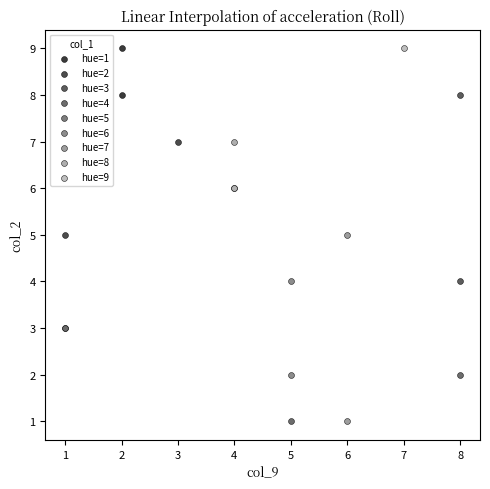

What are all the series names shown in the legend?

hue=1, hue=2, hue=3, hue=4, hue=5, hue=6, hue=7, hue=8, hue=9